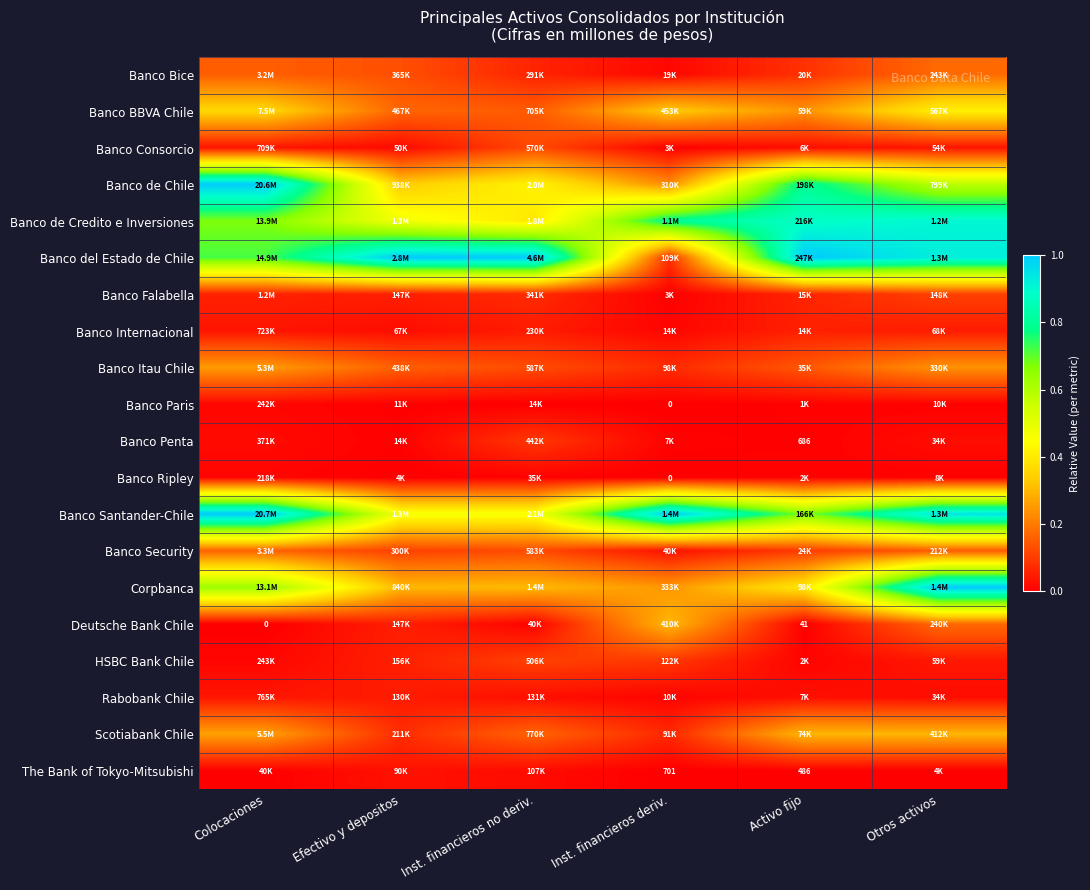

Is it true that Banco Santander-Chile equals 0.7 at Efectivo y depositos?

False